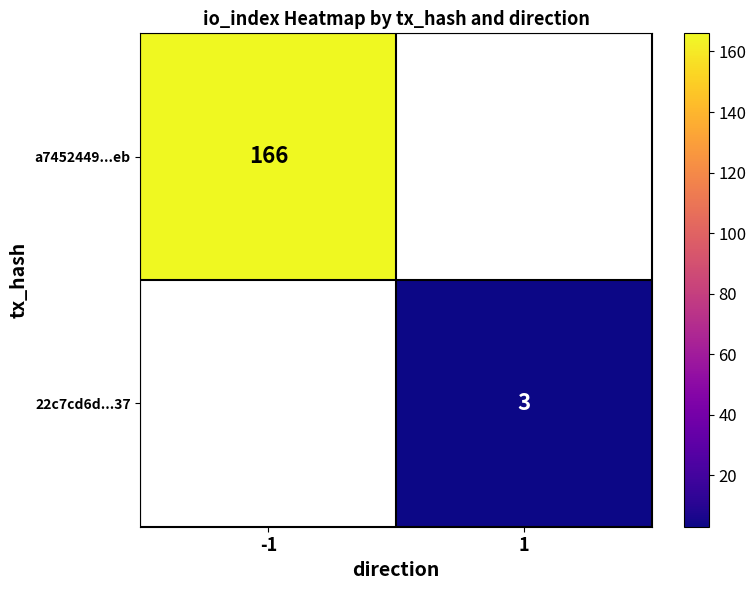

Which has a higher value, 1 or -1?

-1